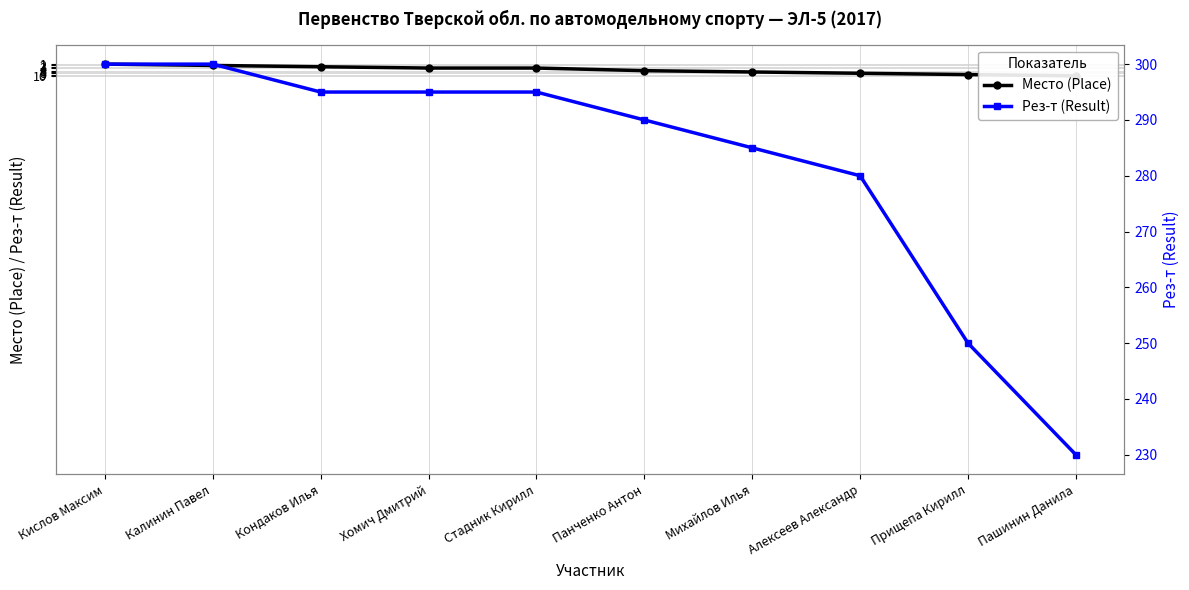

Between Кислов Максим and Хомич Дмитрий, which series saw the biggest shift?

Рез-т (Result)